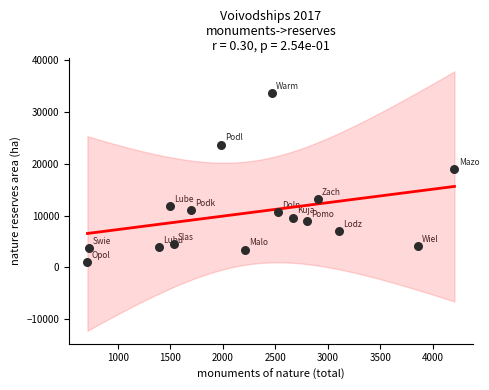

What Y value in the scatter plot is closest to 17243?

18950.2